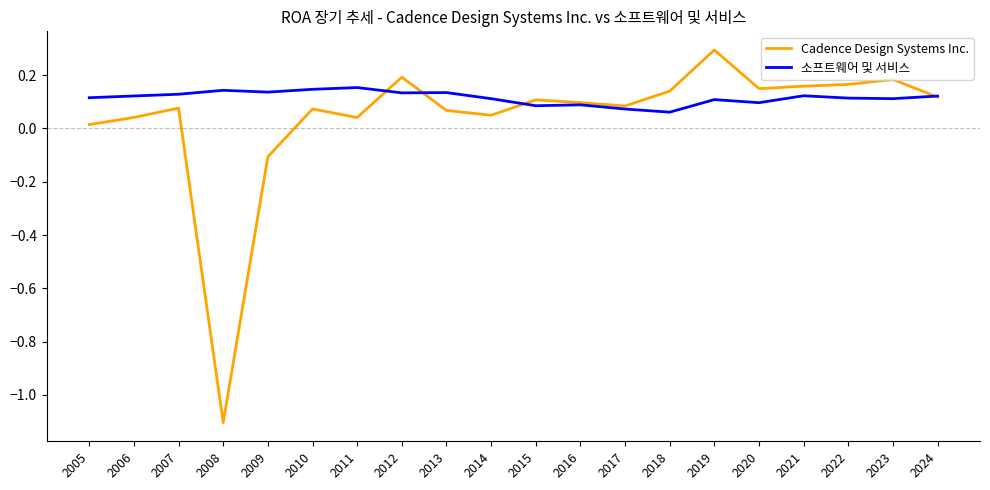

The 소프트웨어 및 서비스 series shows 0.2 at 2013. True or false?

False